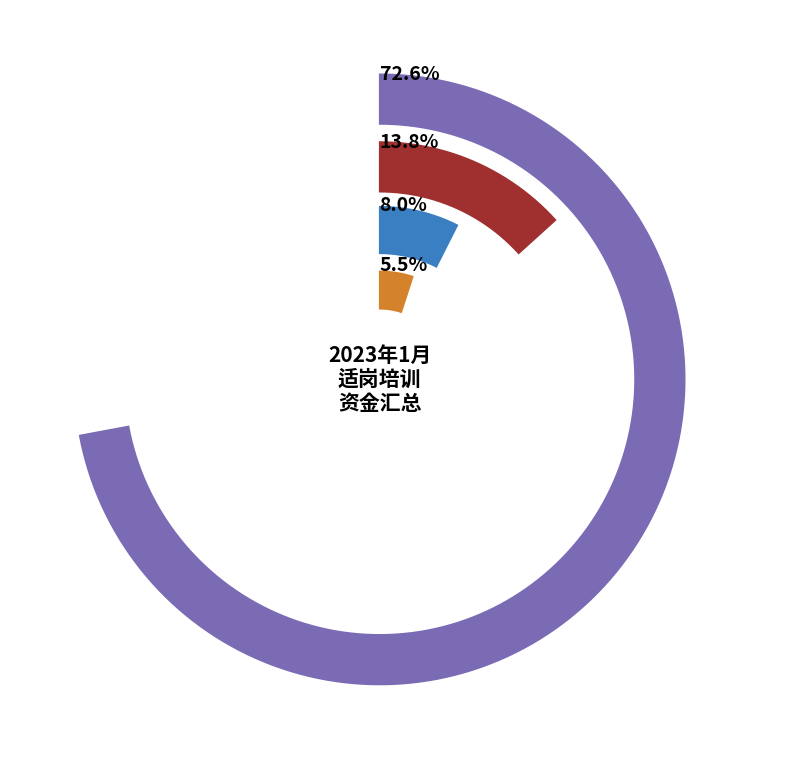

Which category has the biggest portion of the pie?

连云港开发区人力资源开发有限公司